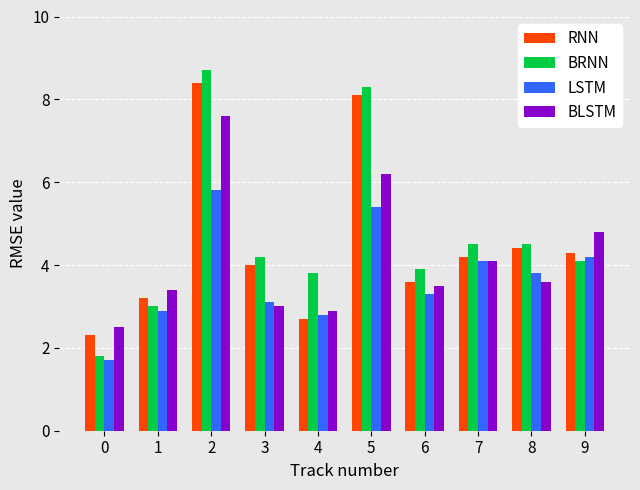

At which category does the chart reach its peak across all series?

2